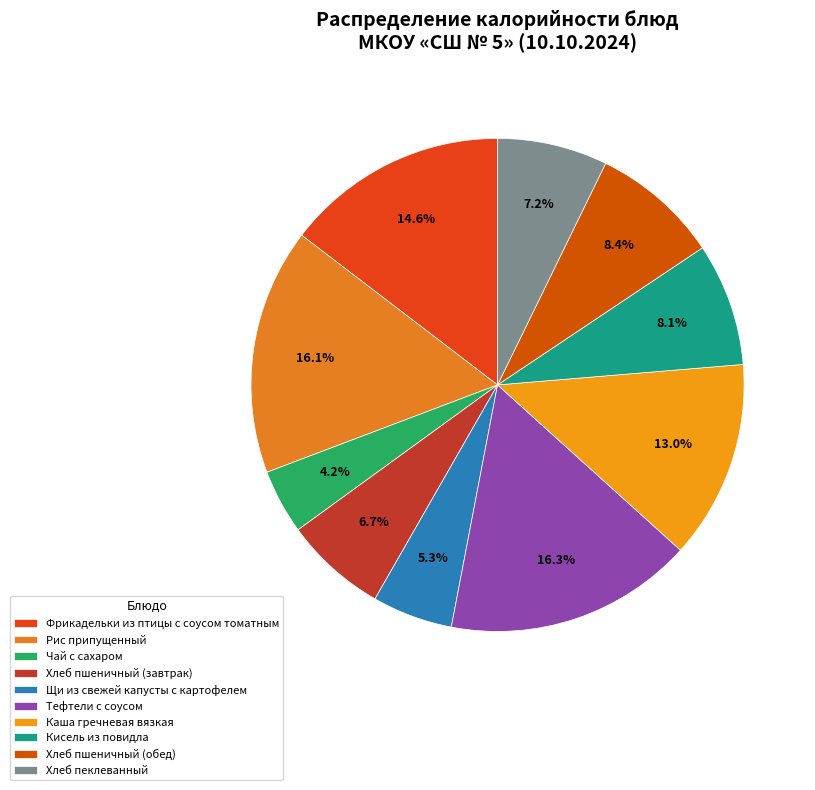

How many segments does this pie chart have?

10